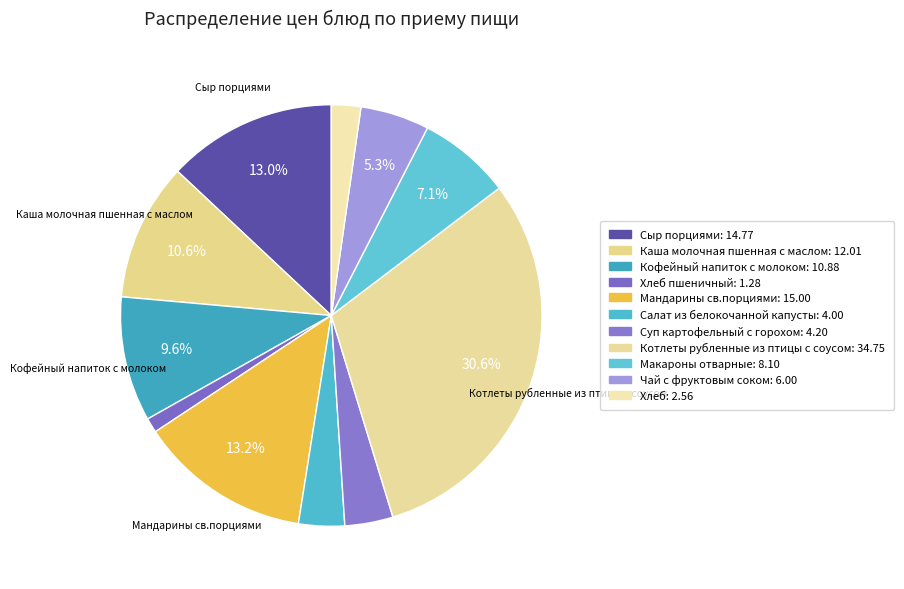

How many segments does this pie chart have?

11